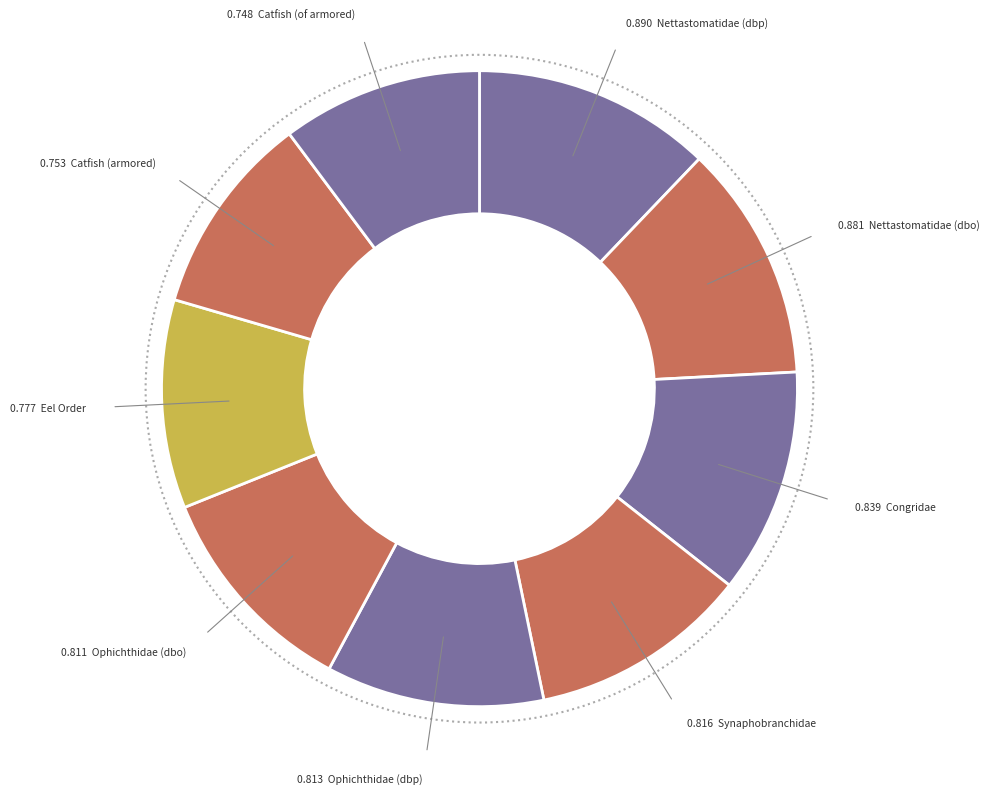

Which slice is the largest?

Nettastomatidae (dbp)